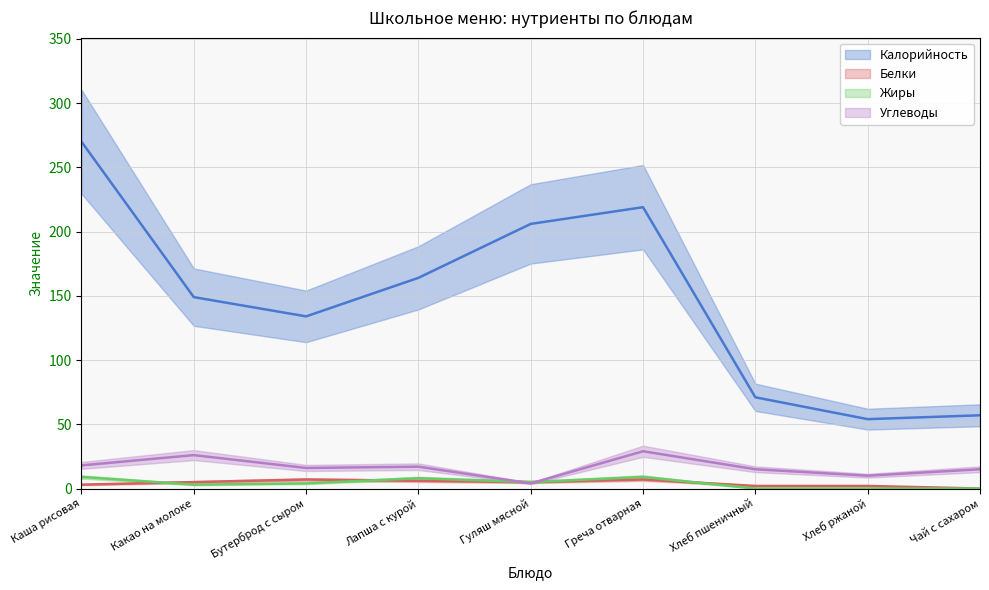

Count the number of categories in the chart.

9